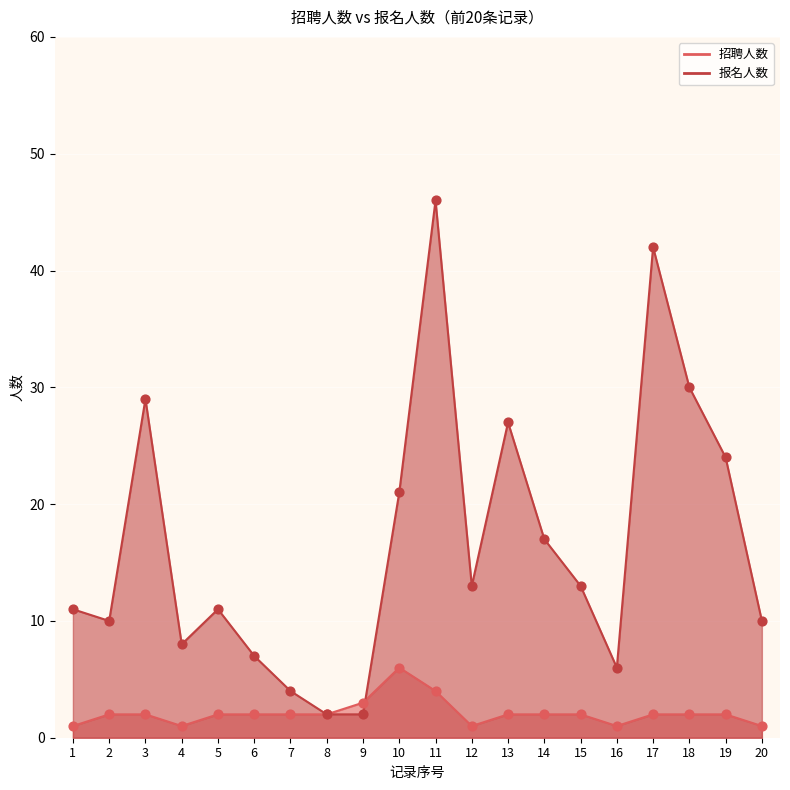

Which series has the largest total across all categories?

报名人数